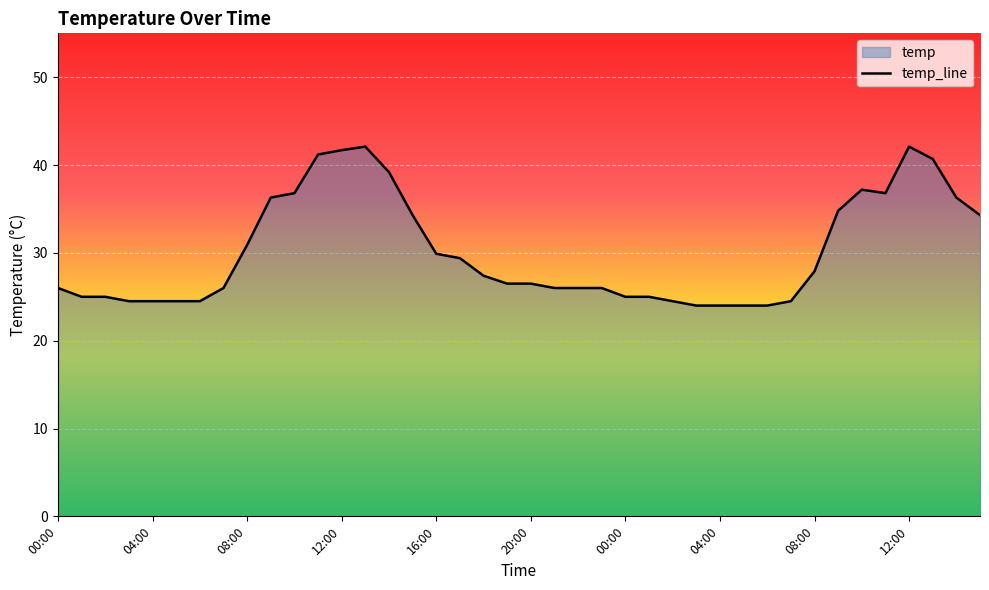

Is it true that the value at 29 is 24.0?

True